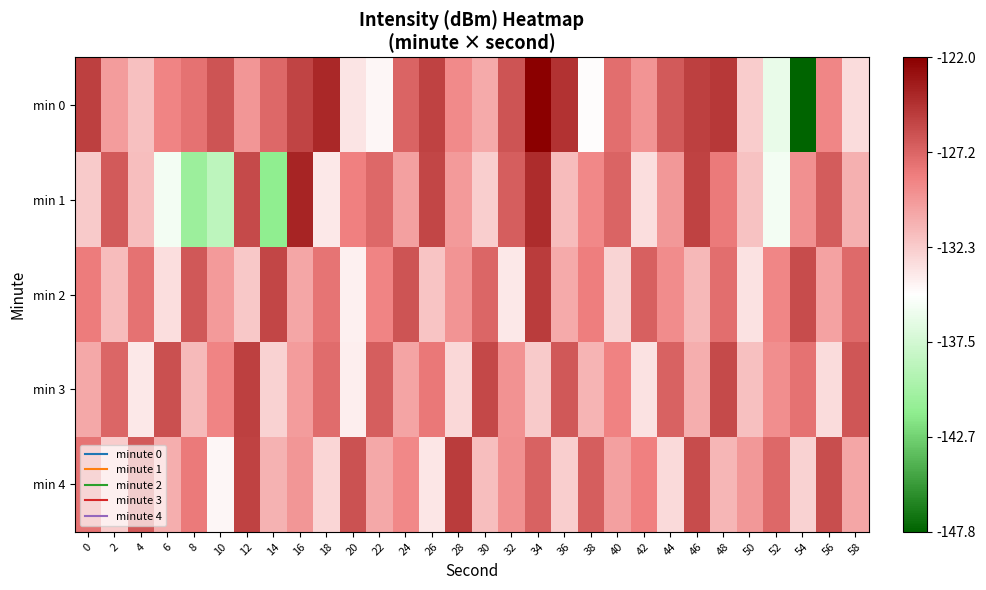

List the series in order of their peak value, highest first.

min 0, min 1, min 2, min 4, min 3